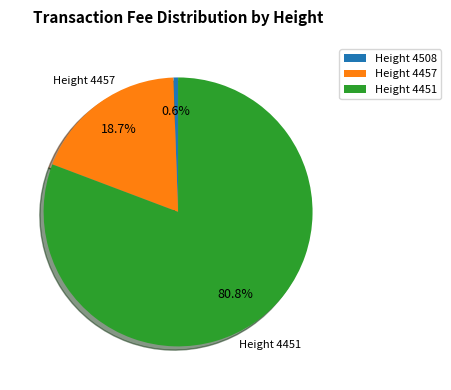

What percentage do Height 4457 and Height 4451 together represent?

99.4%